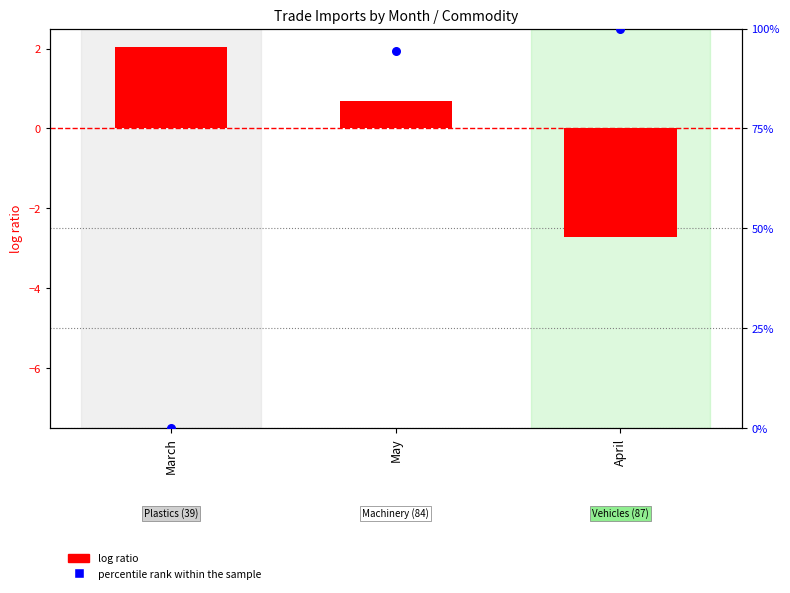

What is the total value across all series at April?

97.3